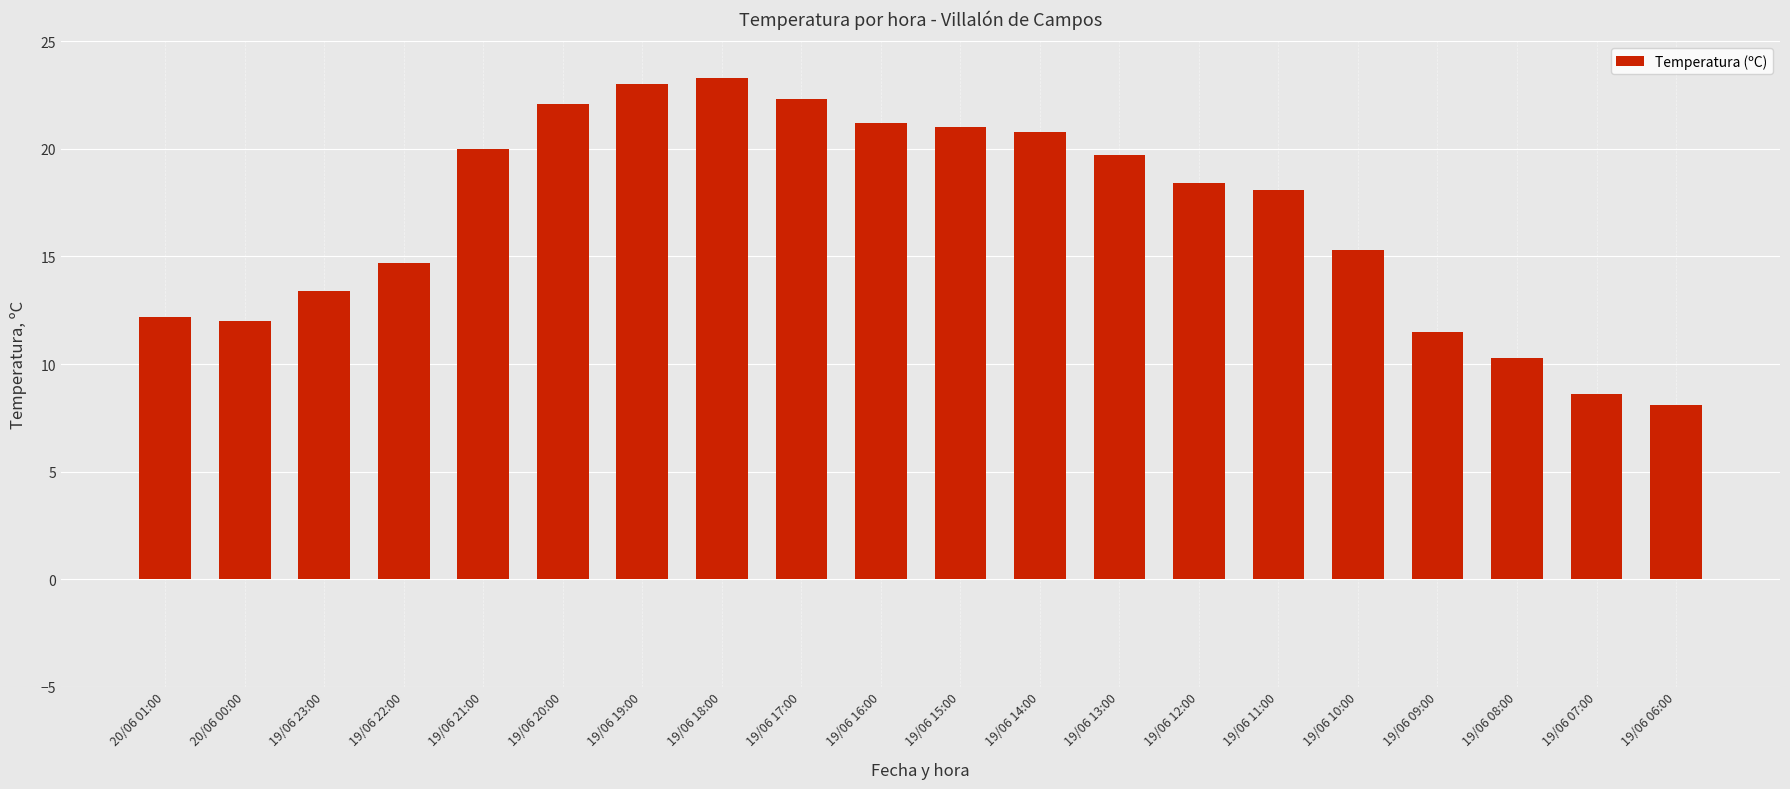

What is the value of the 14th bar from the left?

18.4